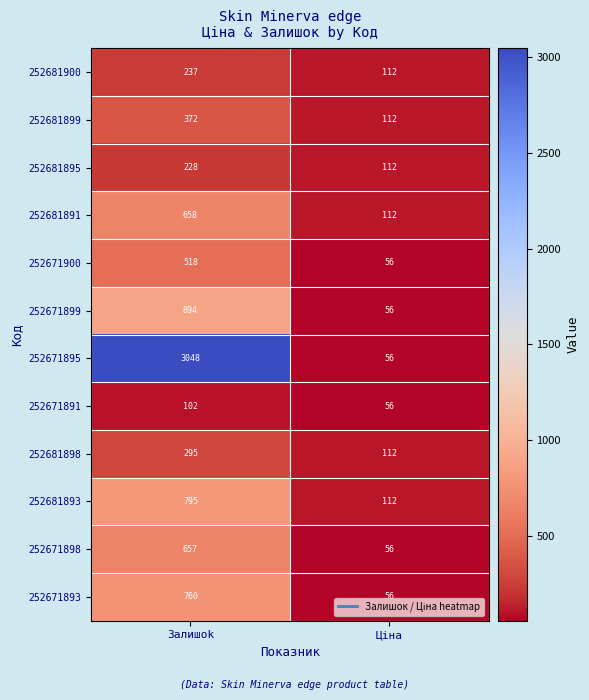

Rank the series by their maximum value, from lowest to highest.

252671891, 252681895, 252681900, 252681898, 252681899, 252671900, 252671898, 252681891, 252671893, 252681893, 252671899, 252671895